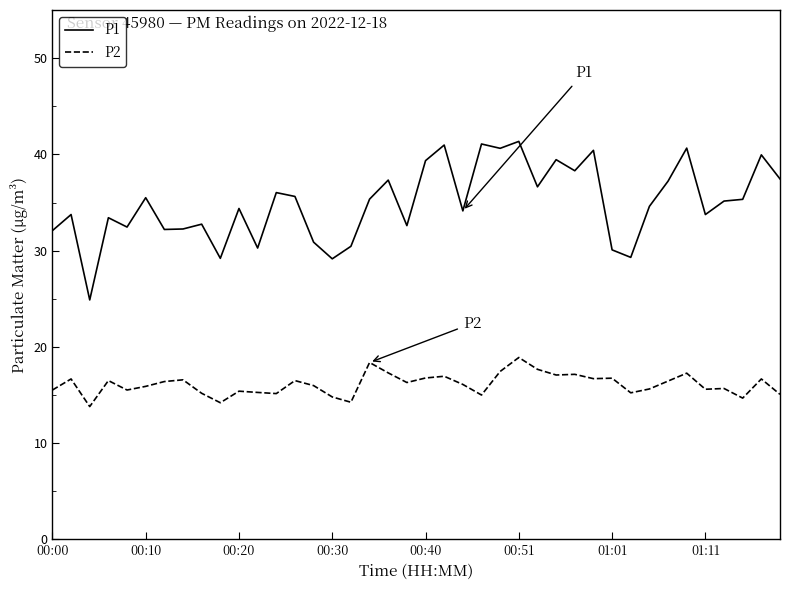

Which series has the largest range (max minus min)?

P1